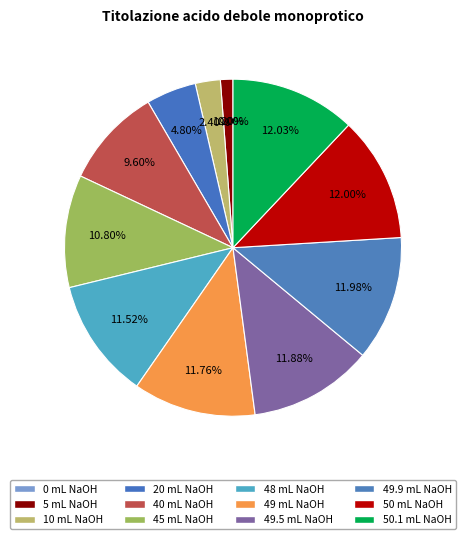

True or false: 50 accounts for 12% of the total.

True